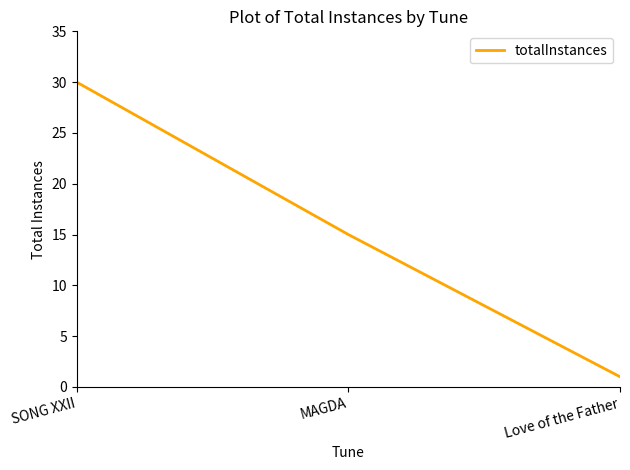

Rank the categories by value from lowest to highest.

Love of the Father, MAGDA, SONG XXII